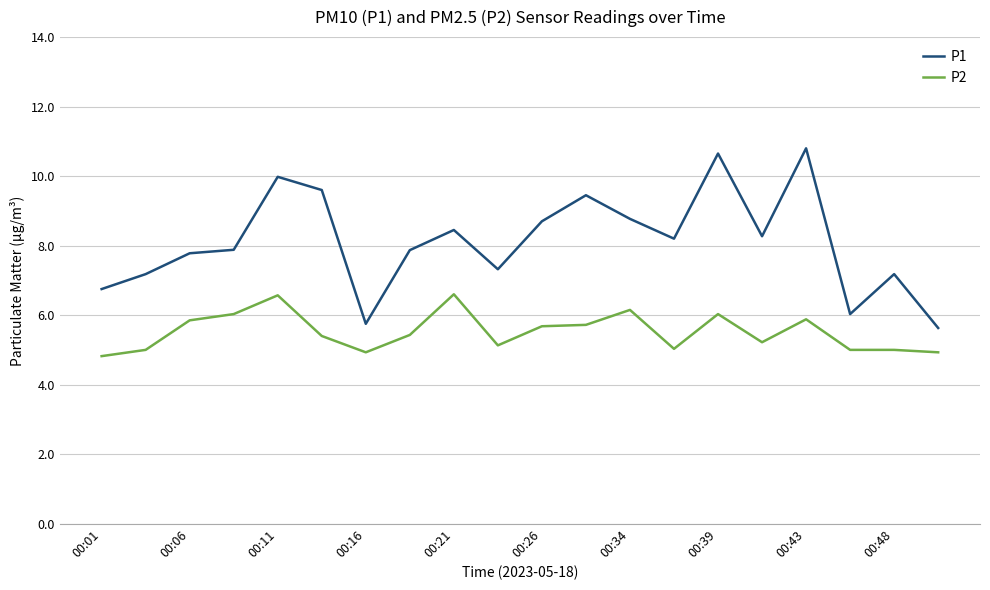

Which series has the largest range (max minus min)?

P1